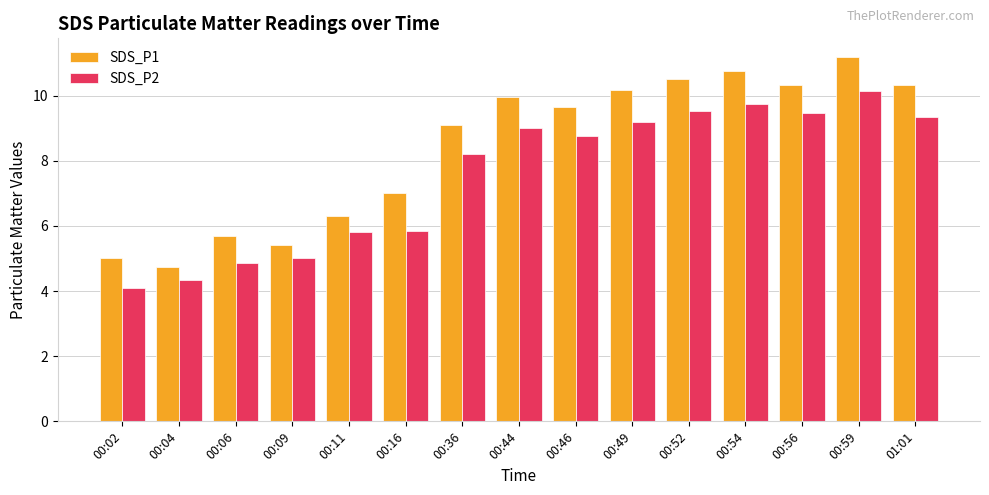

What is the approximate value of SDS_P1 at 00:02?

5.0